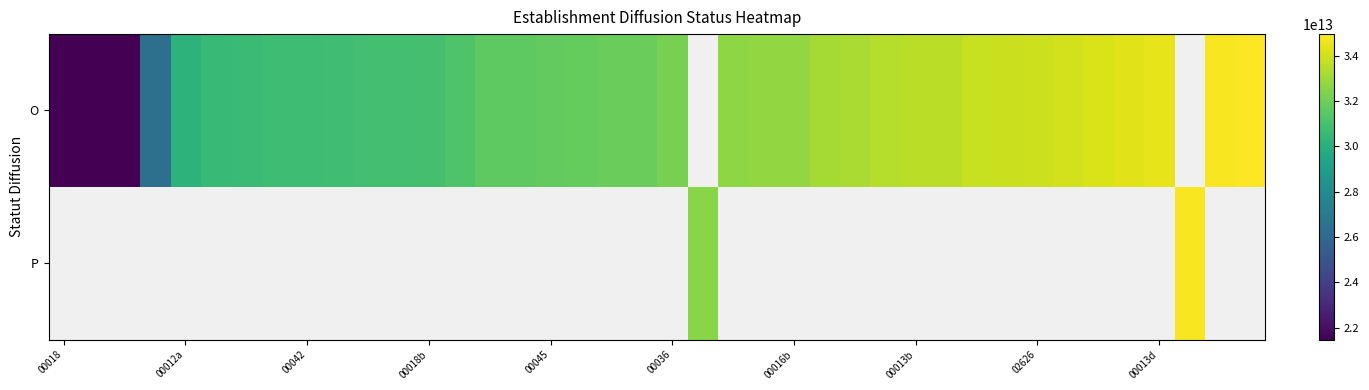

How many data points in O are above 32182278500036?

17